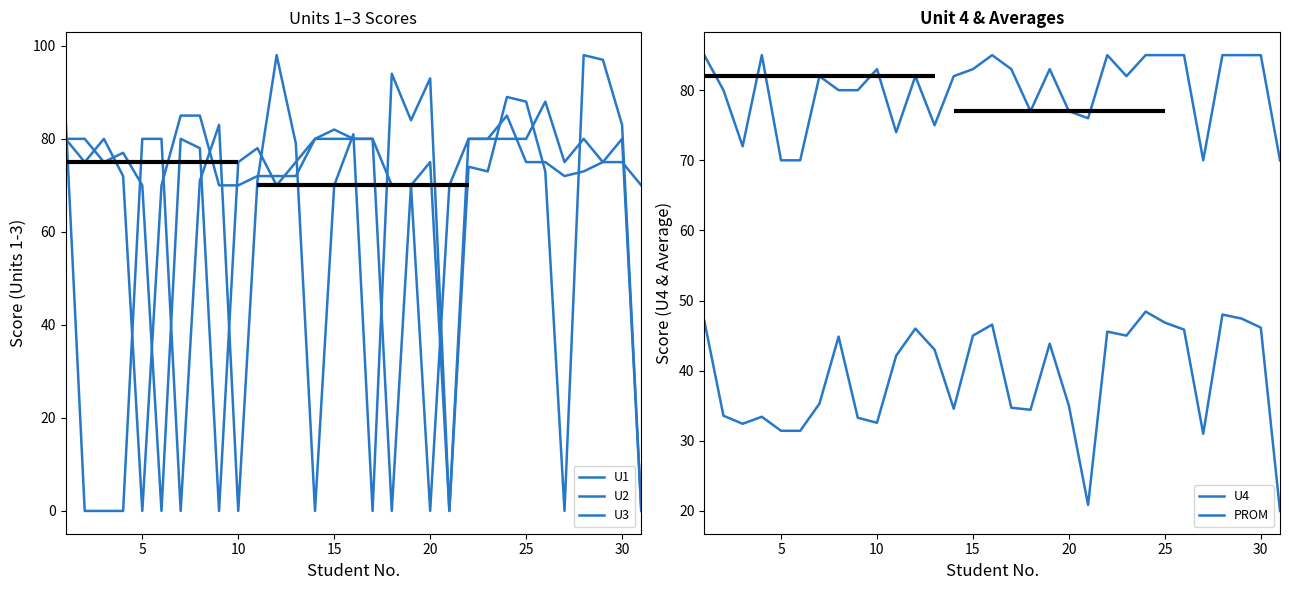

At how many categories does at least one series exceed 84?

15